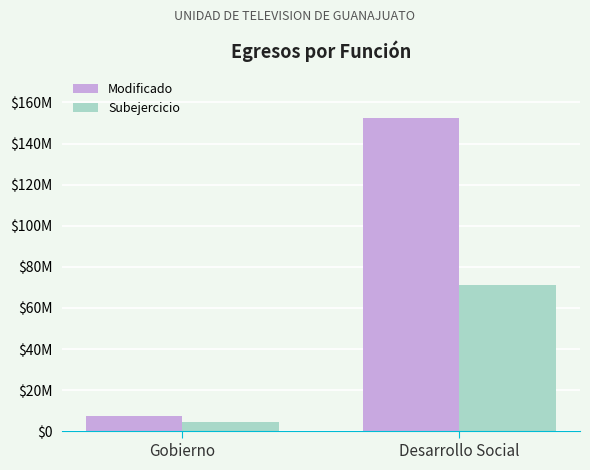

What is the label of the 1st bar from the left?

Gobierno